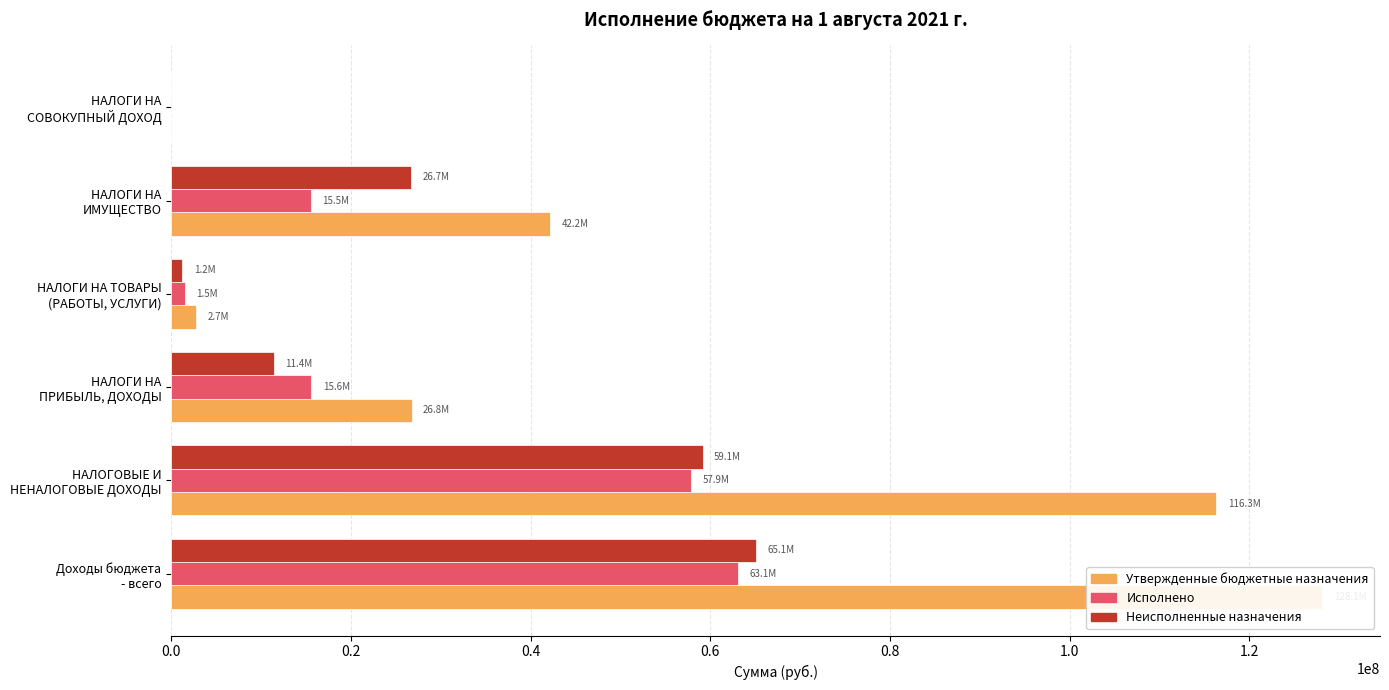

Which series has the largest range (max minus min)?

Утвержденные бюджетные назначения